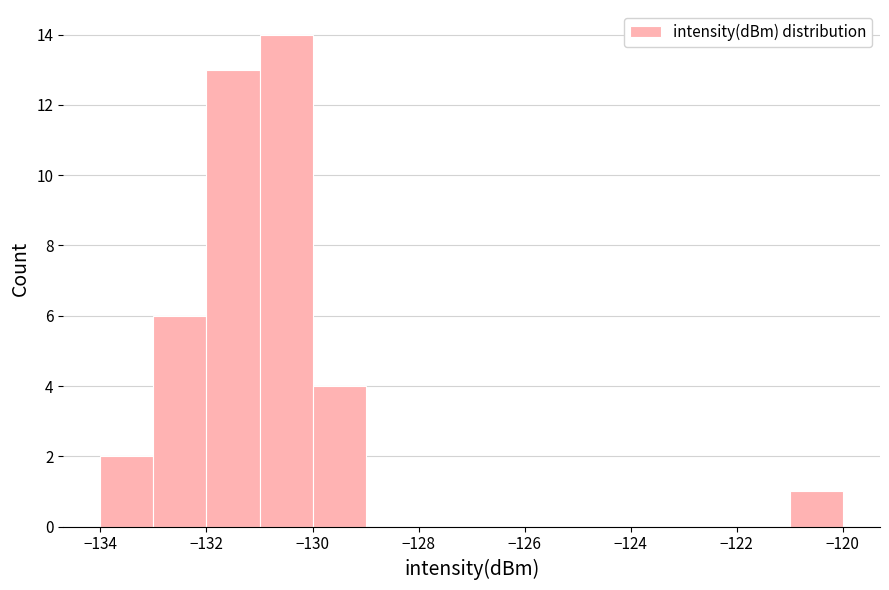

Which range on the x-axis has the tallest bar?

-131 to -130